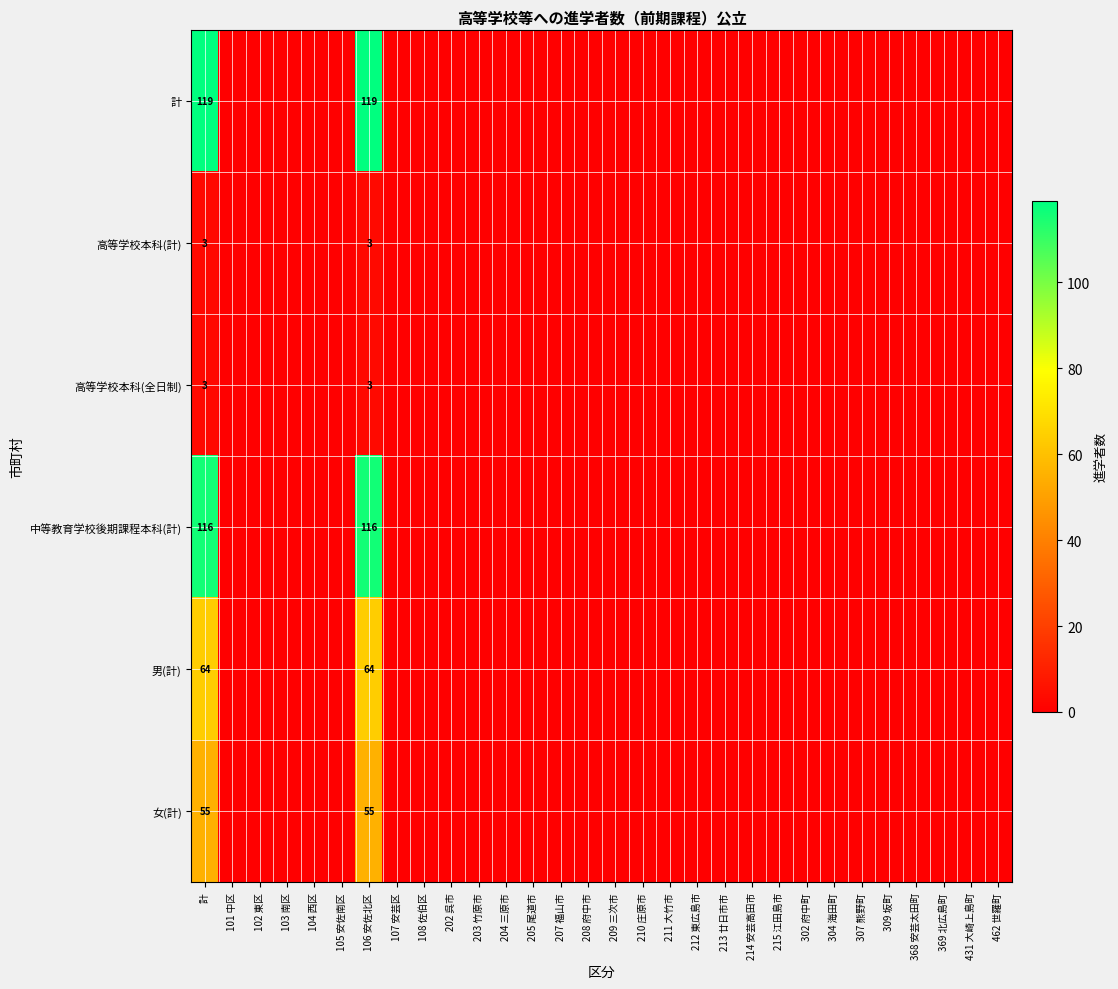

Between 105 安佐南区 and 210 庄原市, which series saw the biggest shift?

計